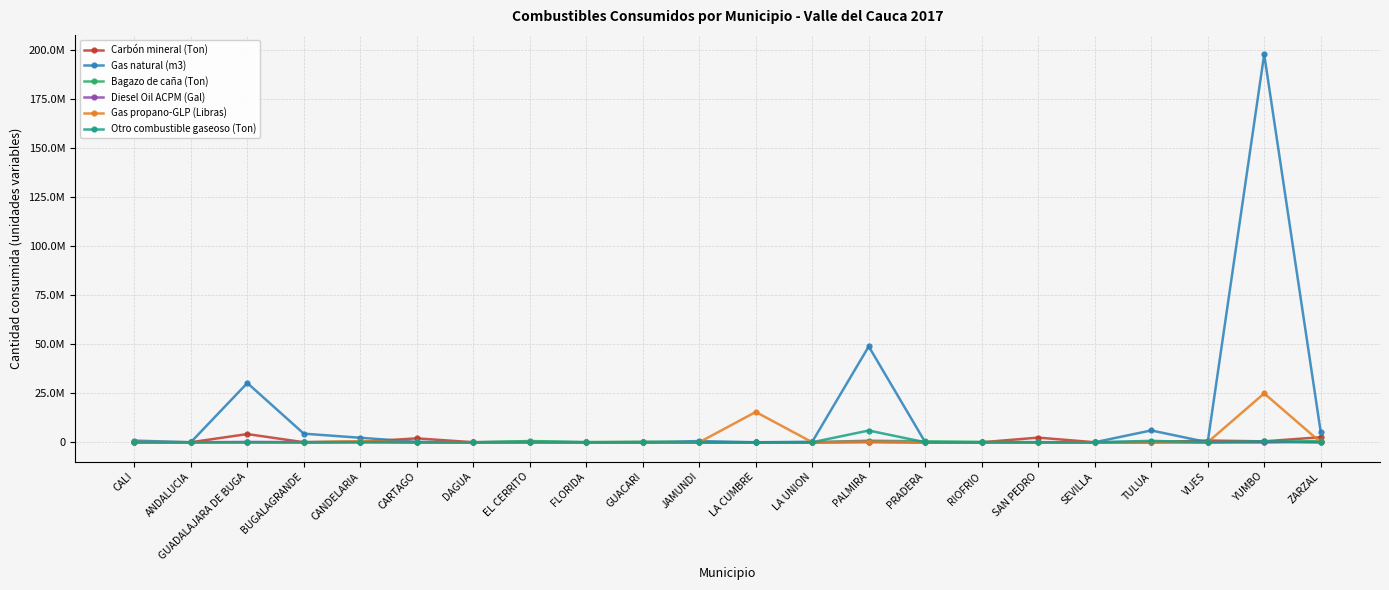

True or false: Gas natural (m3) has a value of -113583508.0 at RIOFRIO.

False